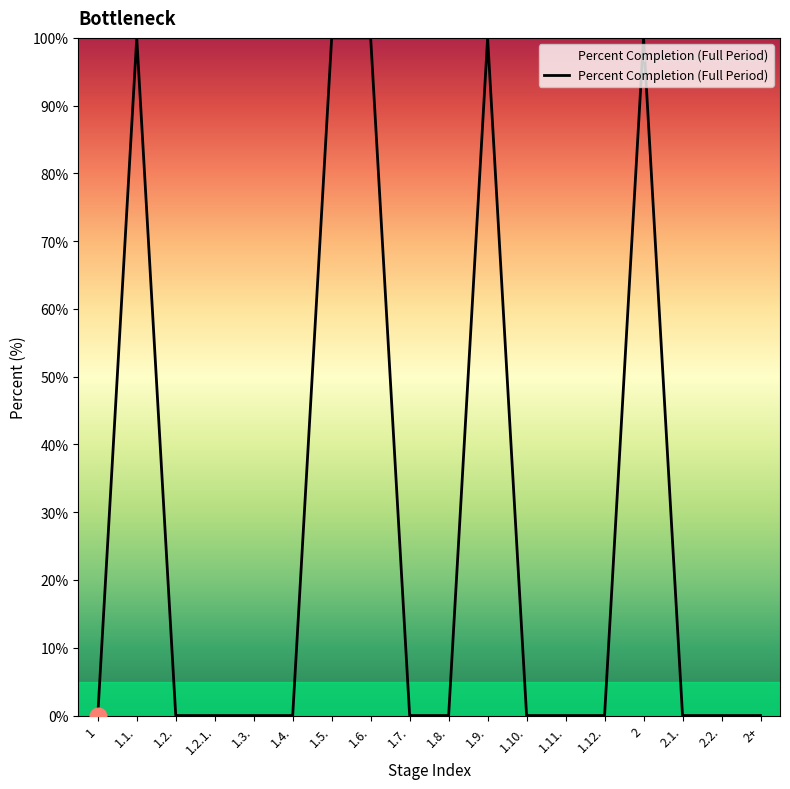

The chart shows a value of 0 at 2.2.. True or false?

True